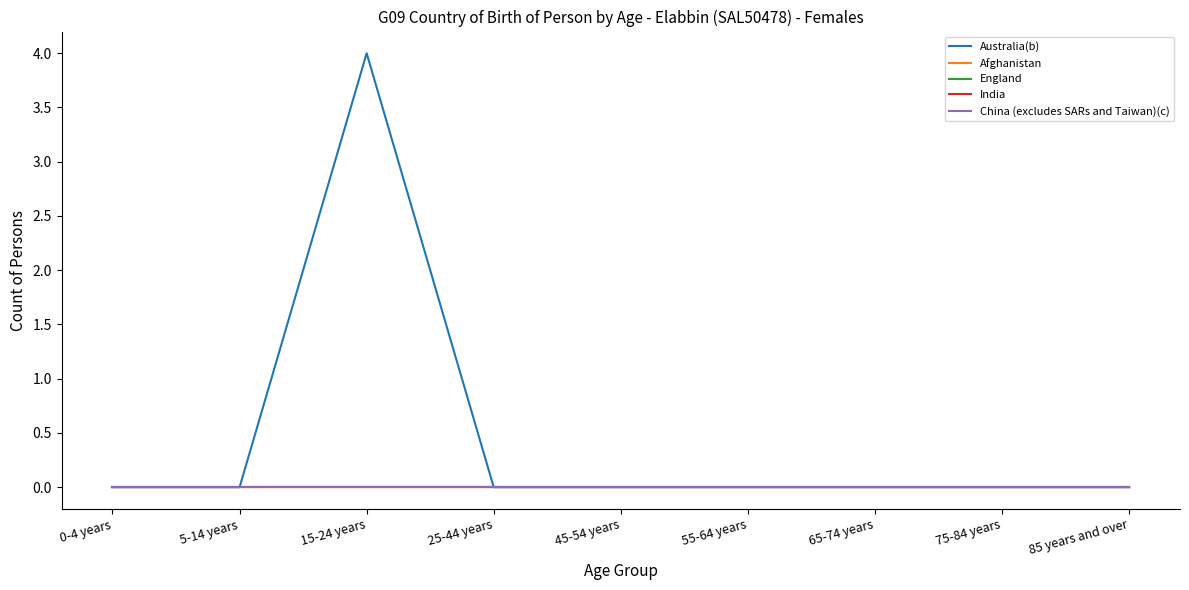

Reading left to right, transcribe all the data shown in this chart.

Australia(b): 0-4 years=0	5-14 years=0	15-24 years=4	25-44 years=0	45-54 years=0	55-64 years=0	65-74 years=0	75-84 years=0	85 years and over=0
Afghanistan: 0-4 years=0	5-14 years=0	15-24 years=0	25-44 years=0	45-54 years=0	55-64 years=0	65-74 years=0	75-84 years=0	85 years and over=0
England: 0-4 years=0	5-14 years=0	15-24 years=0	25-44 years=0	45-54 years=0	55-64 years=0	65-74 years=0	75-84 years=0	85 years and over=0
India: 0-4 years=0	5-14 years=0	15-24 years=0	25-44 years=0	45-54 years=0	55-64 years=0	65-74 years=0	75-84 years=0	85 years and over=0
China (excludes SARs and Taiwan)(c): 0-4 years=0	5-14 years=0	15-24 years=0	25-44 years=0	45-54 years=0	55-64 years=0	65-74 years=0	75-84 years=0	85 years and over=0